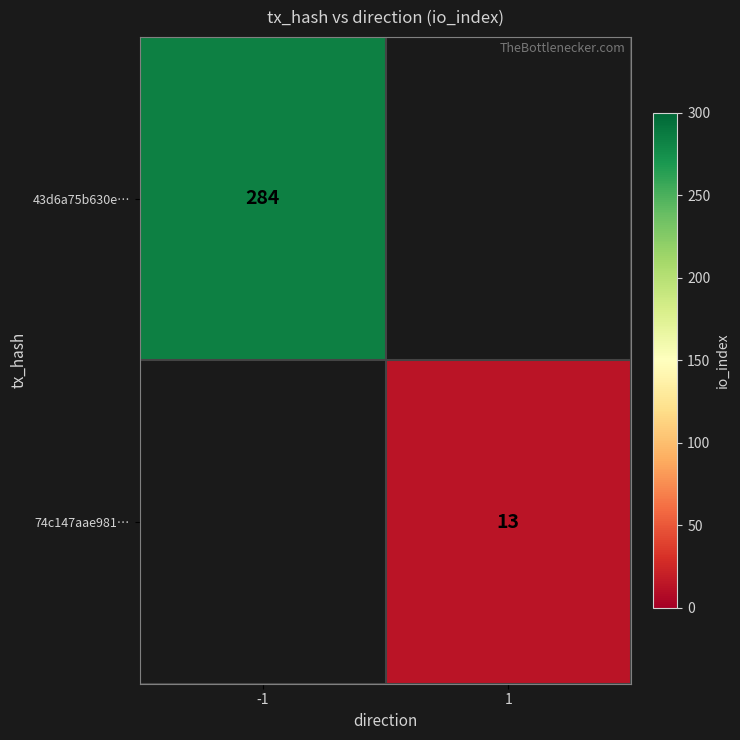

The 74c147aae981… series shows 5 at 1. True or false?

False